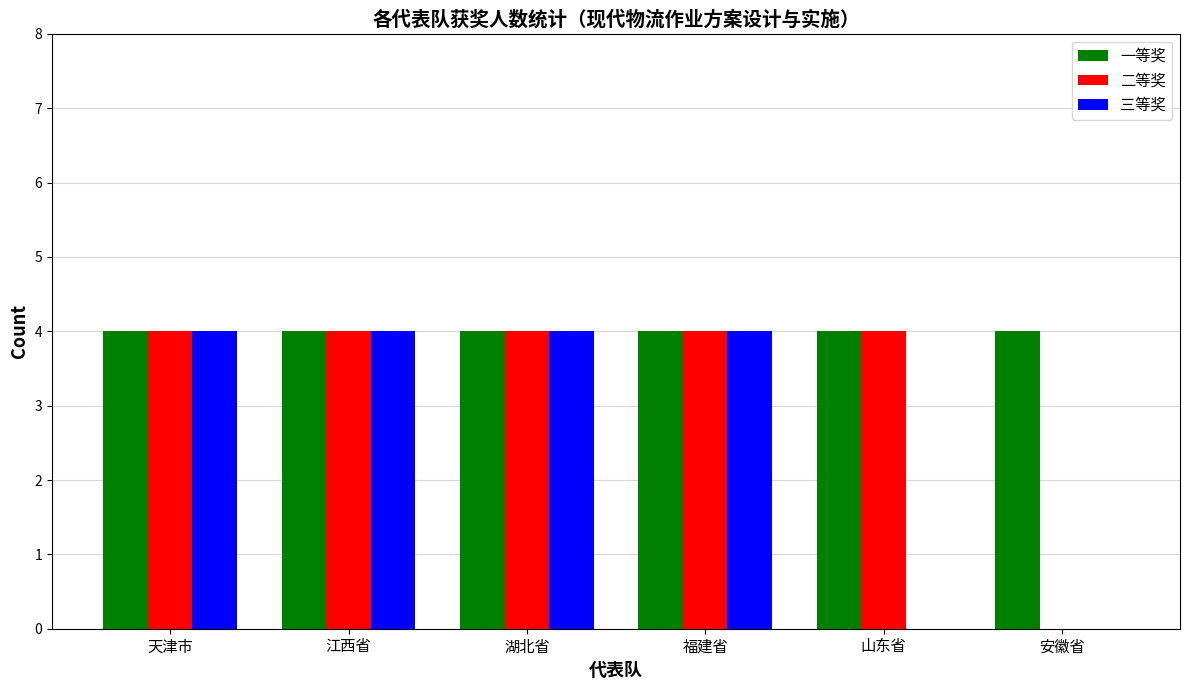

What is the sum of the 一等奖 values at 福建省 and 湖北省?

8